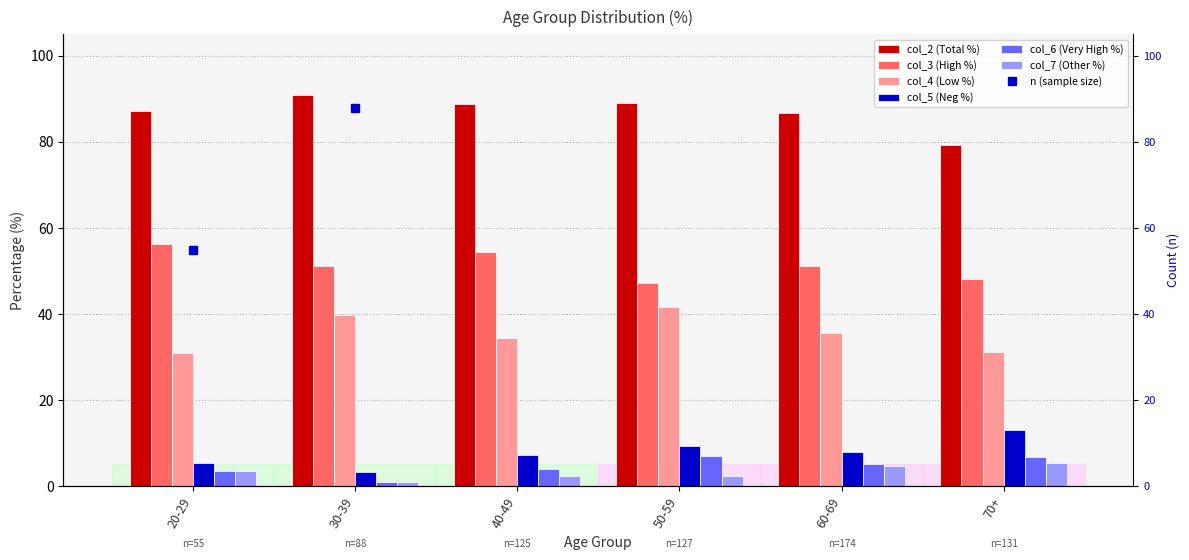

What is the highest value of the col_4 (Low %) series?

41.7